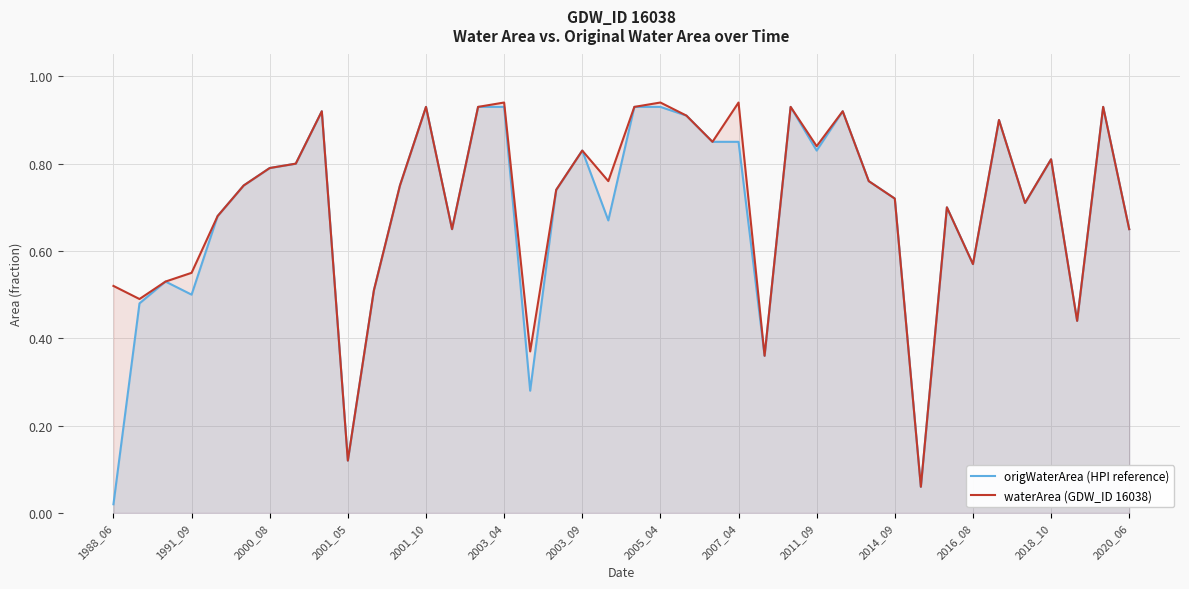

True or false: origWaterArea (HPI reference) and waterArea (GDW_ID 16038) intersect in this chart.

False